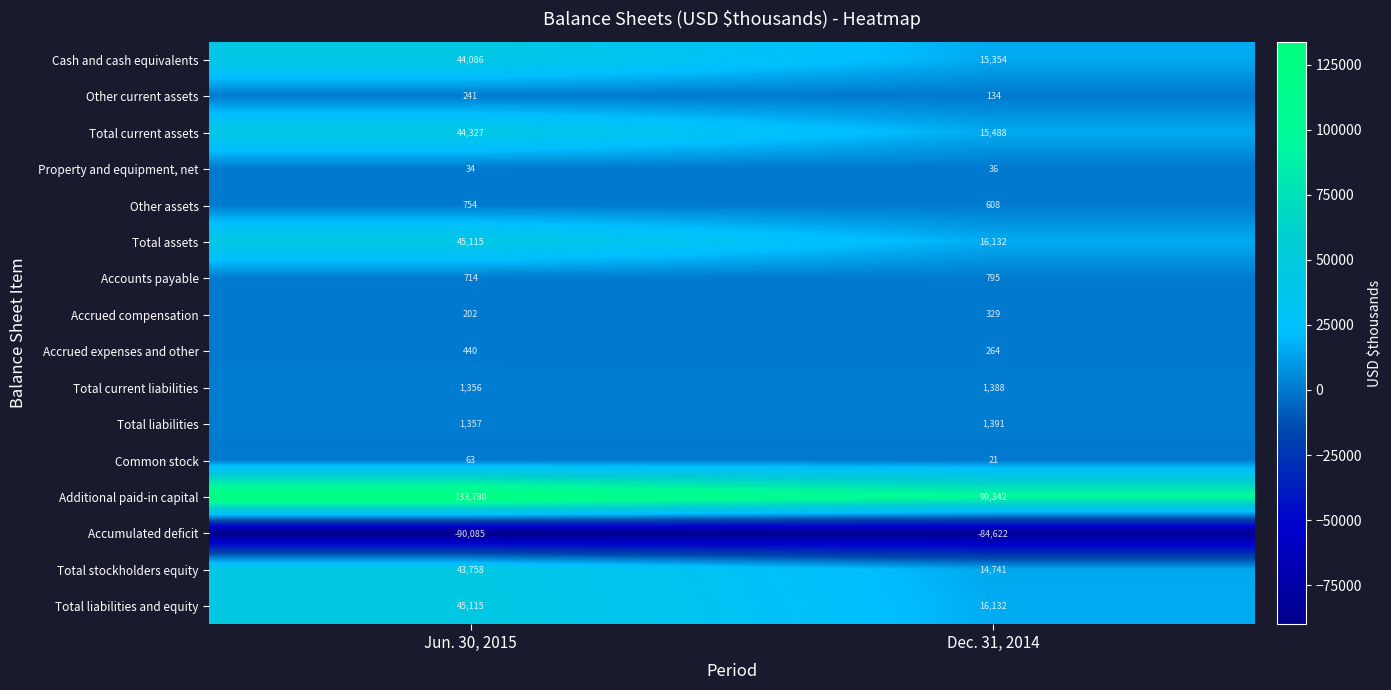

At which label is Property and equipment, net closest to 35?

Jun. 30, 2015